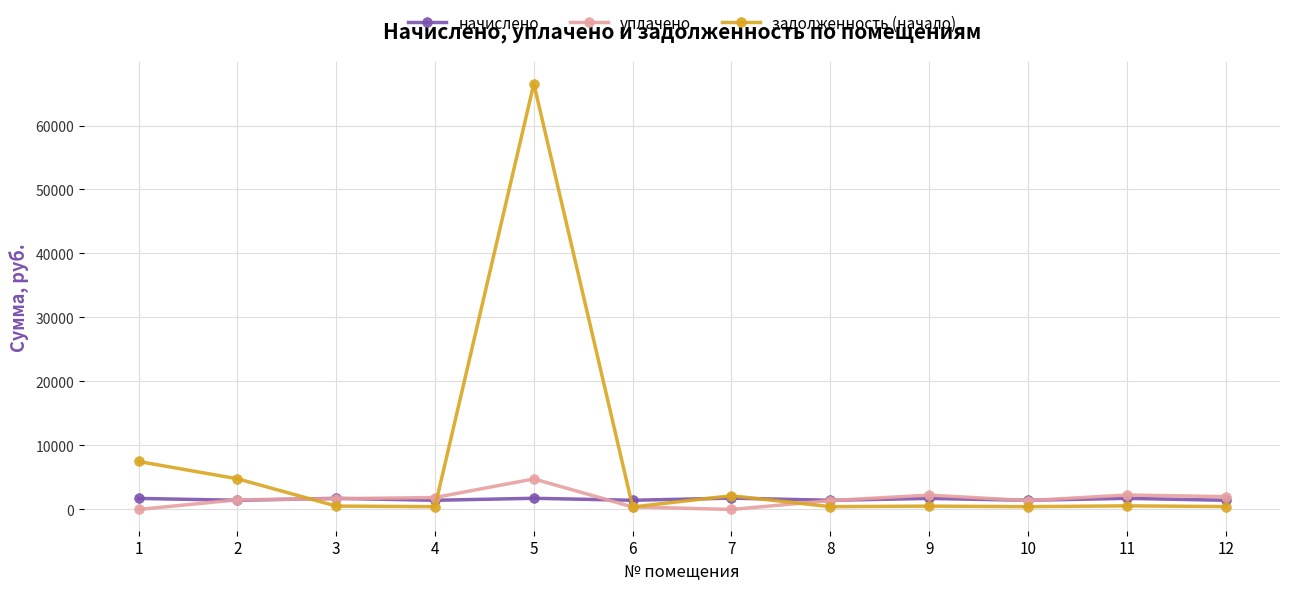

The value of задолженность (начало) at 1 is 13319.6. True or false?

False